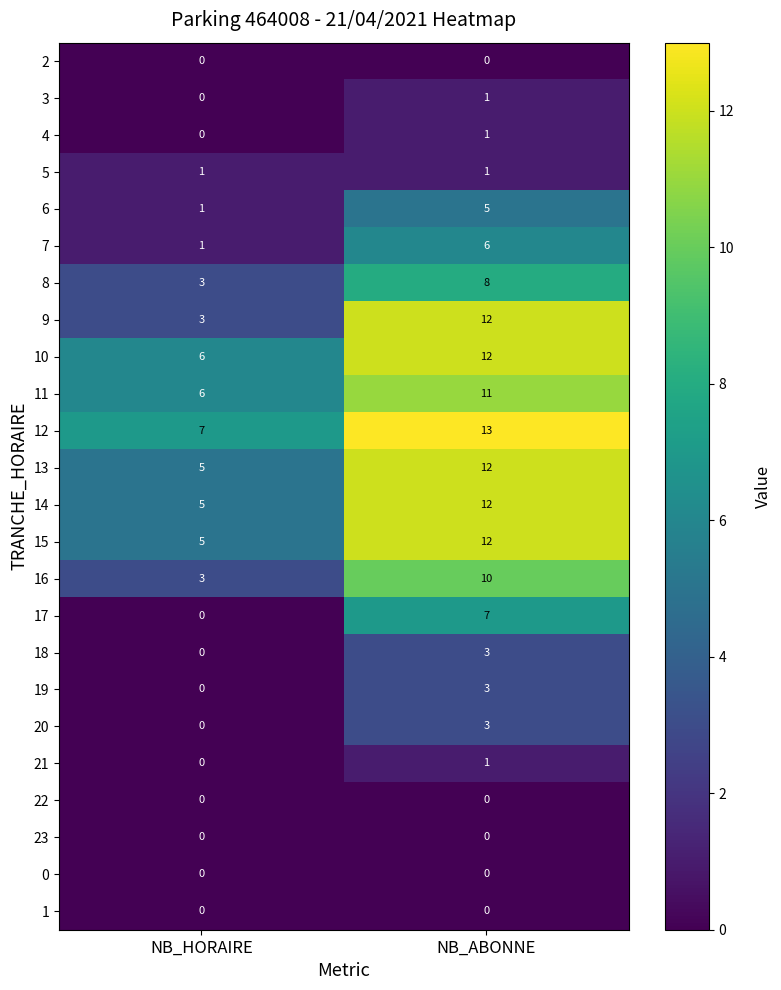

True or false: 22 has a value of 0 at NB_HORAIRE.

True